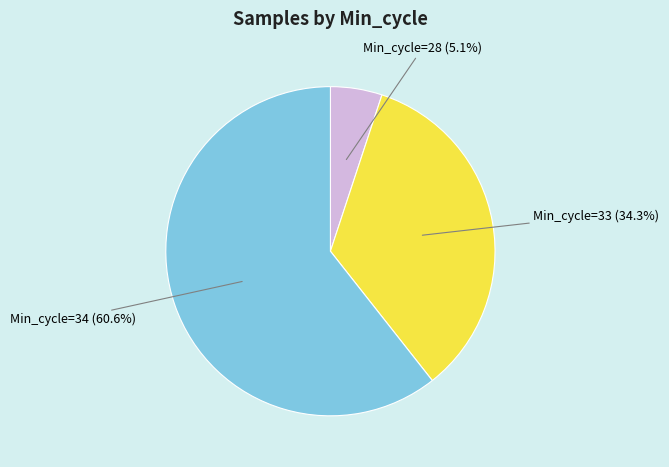

How many slices are in this pie chart?

3